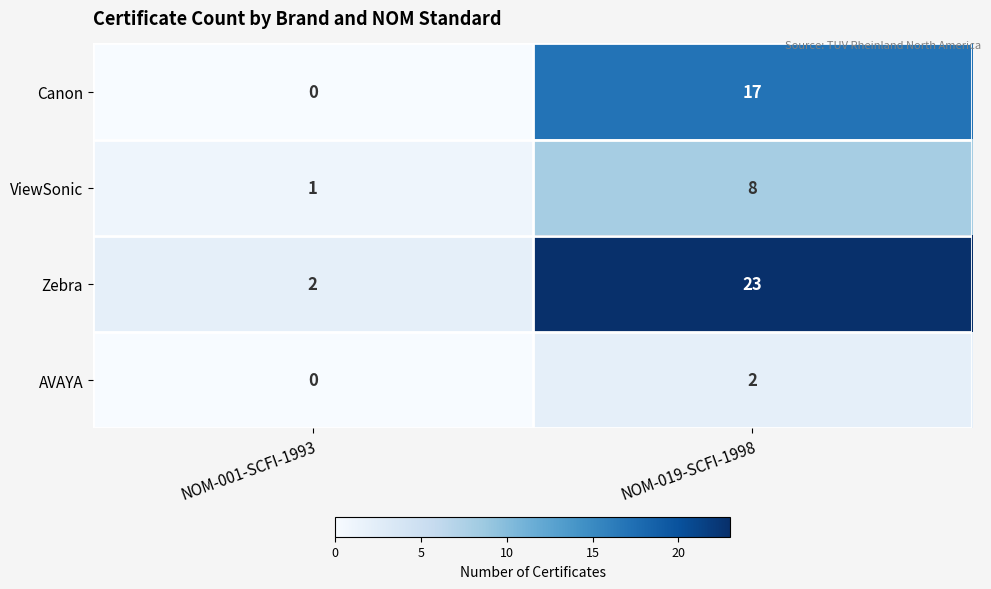

What is the difference between the ViewSonic values at NOM-019-SCFI-1998 and NOM-001-SCFI-1993?

7